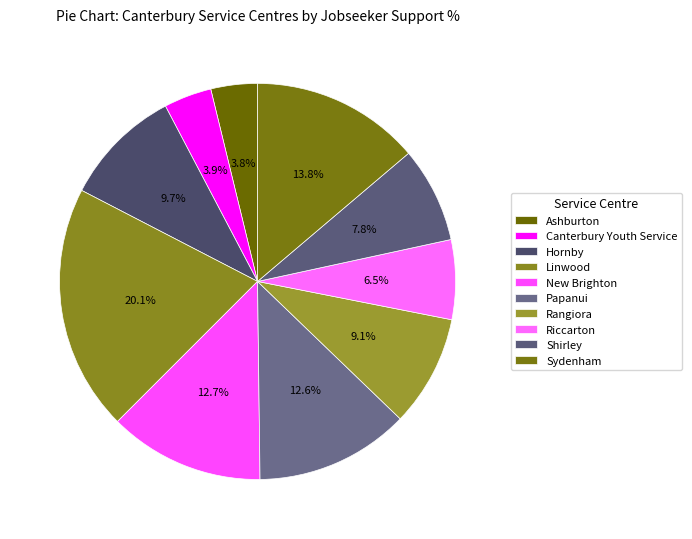

What percentage is the Canterbury Youth Service slice, to the nearest percent?

4%